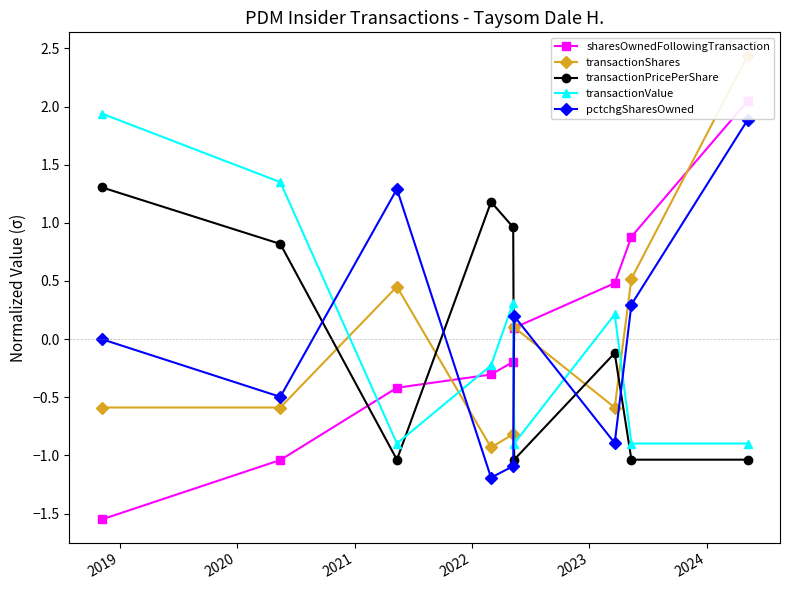

How many times do pctchgSharesOwned and transactionShares cross each other?

3